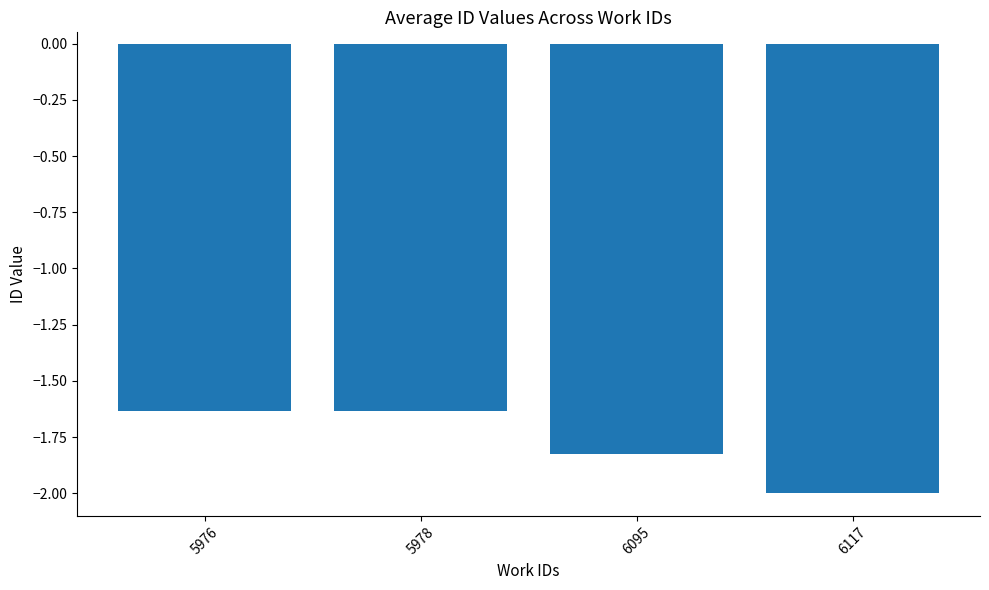

The chart shows a value of -2.0 at 6117. True or false?

True